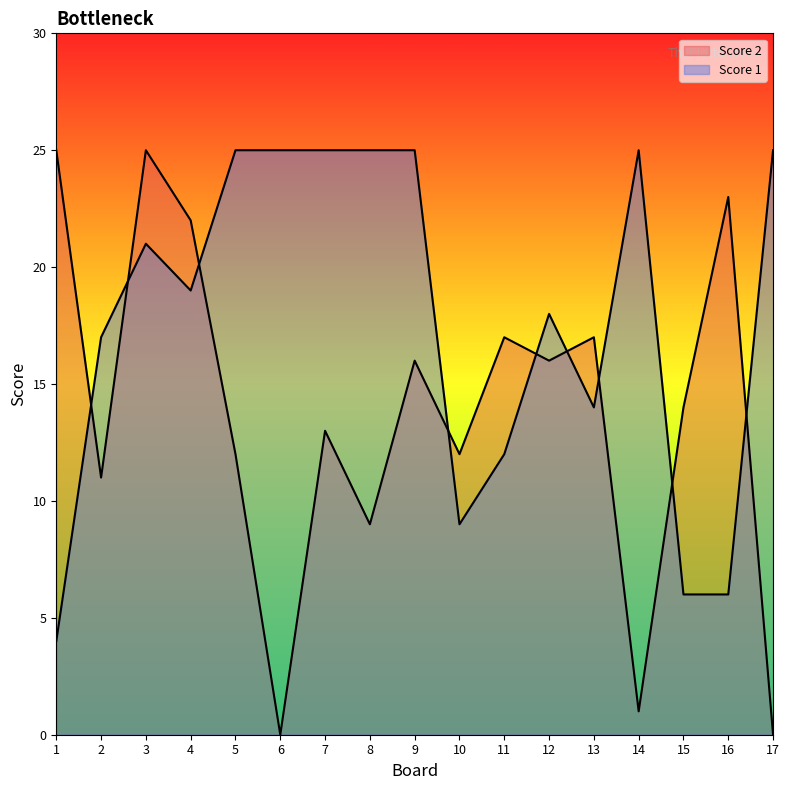

Where is Score 2 nearest to the value 12?

5